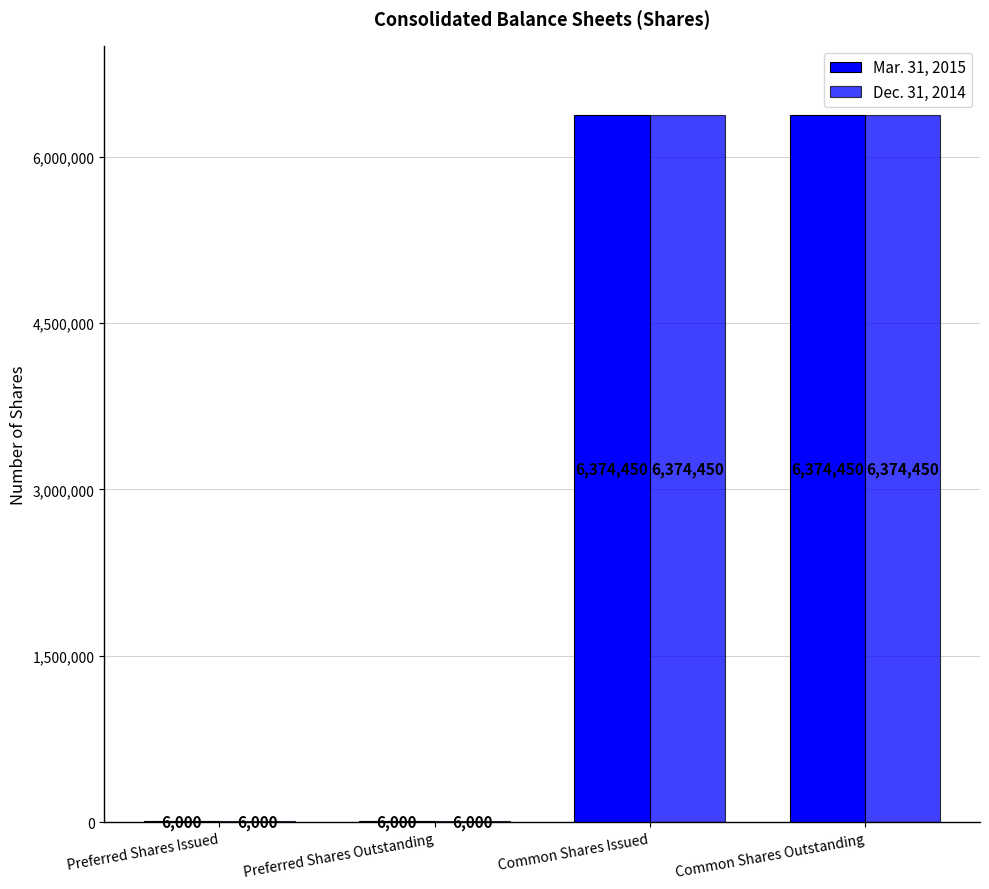

Are the bars horizontal?

No